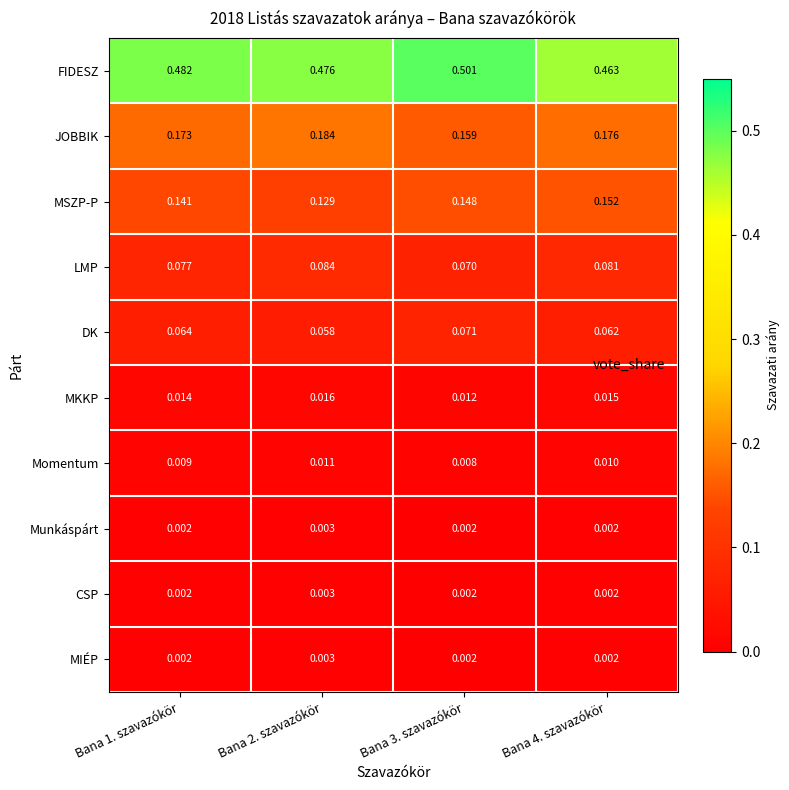

Which series has the widest spread of values?

FIDESZ